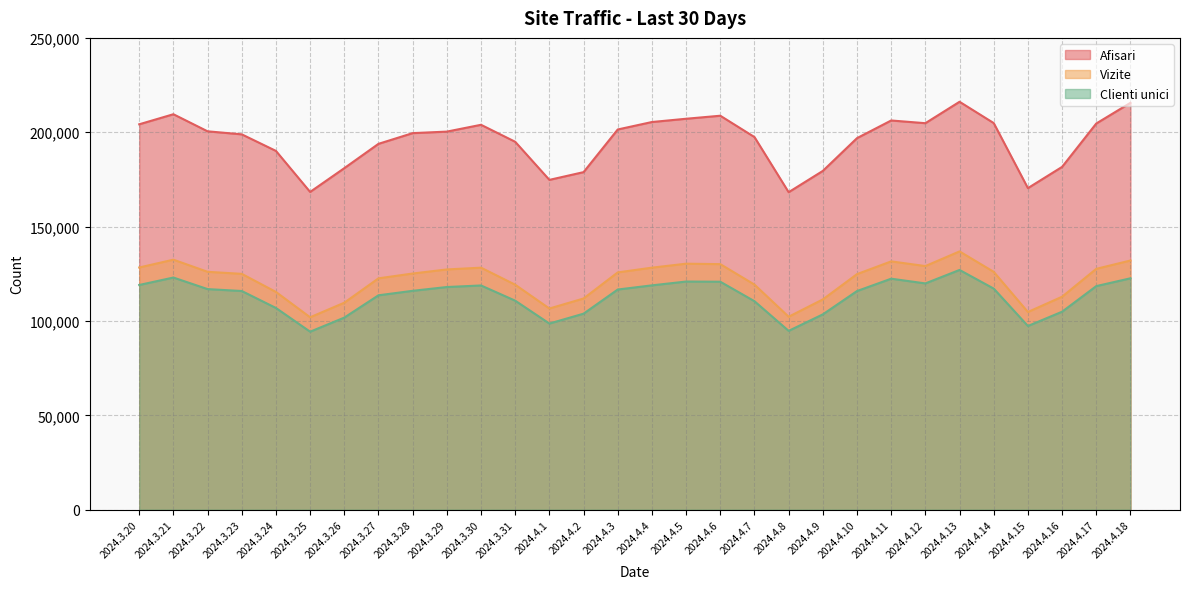

Where does the Clienti unici series first go above 116657?

2024.3.20